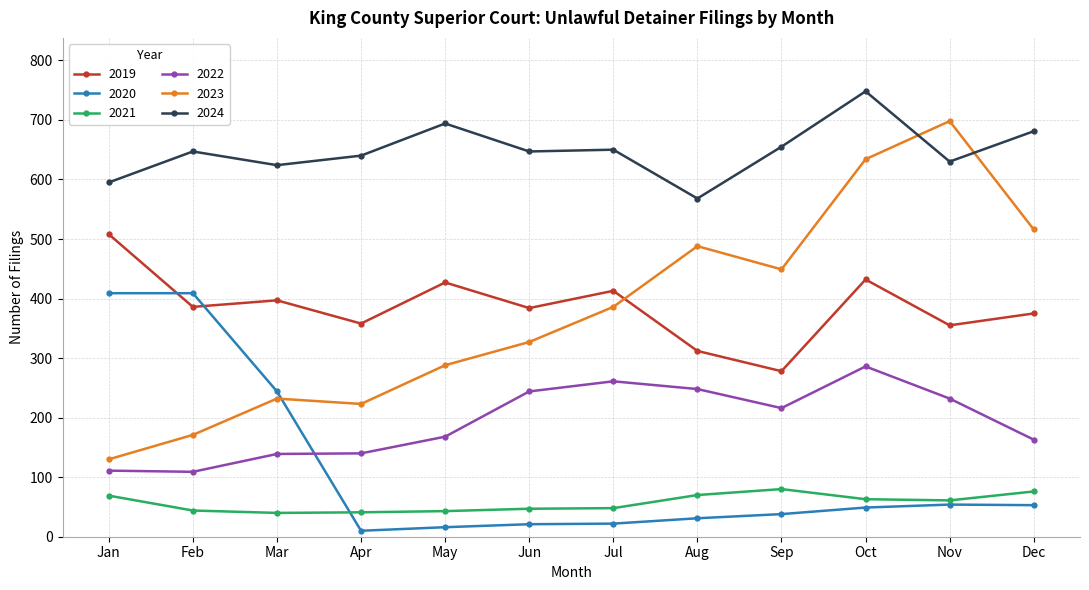

The value of 2019 at Feb is 97. True or false?

False